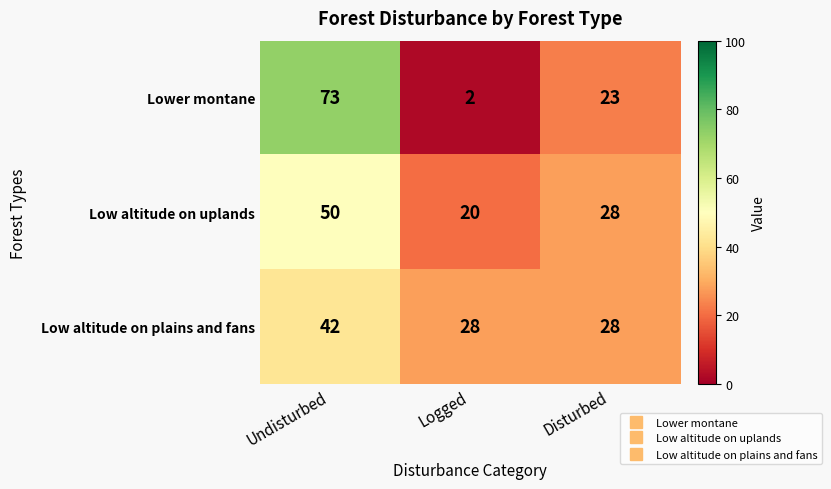

Count the Low altitude on plains and fans values in the range 28 to 42.

3